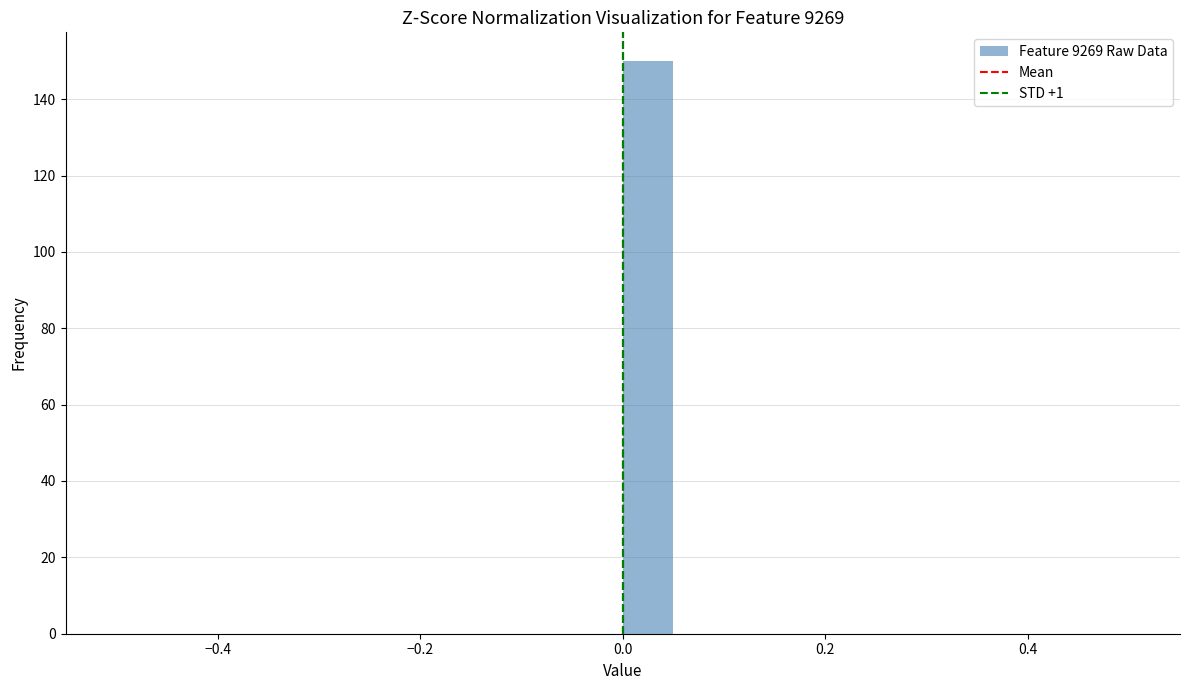

Around what value on the x-axis is the tallest bar? Give the approximate position of its centre, as read against the axis.

0.02